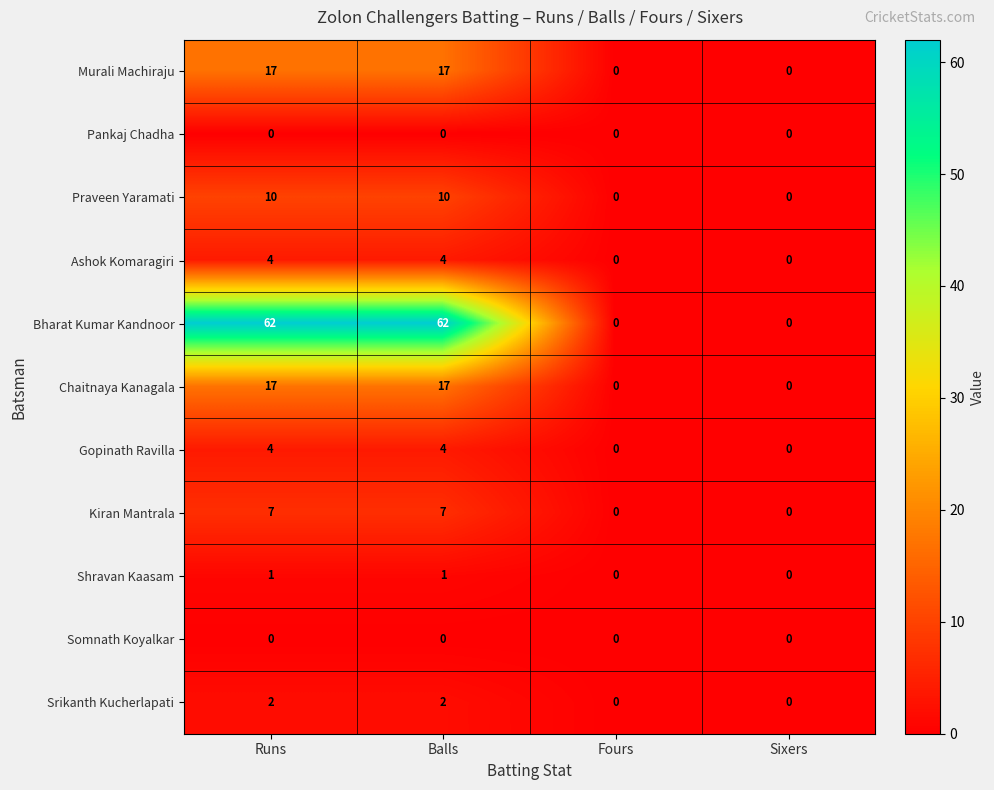

What is the maximum value shown in the chart?

62